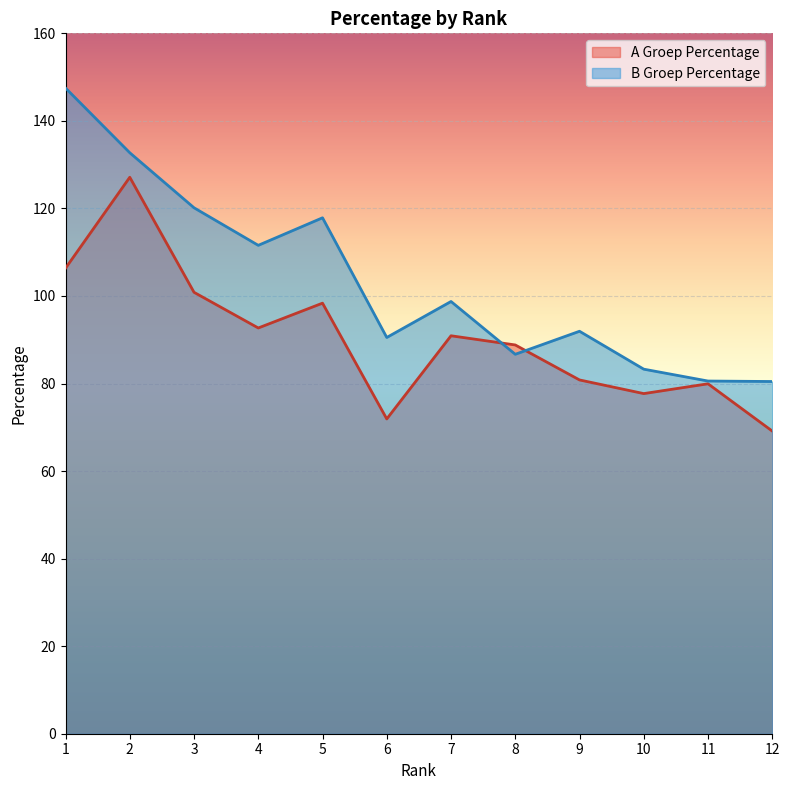

How many data points in B Groep Percentage are less than 98?

6